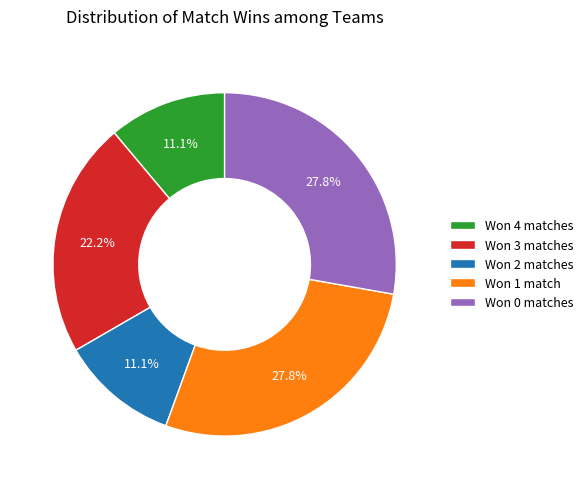

Combined, what portion of the pie is Won 1 match and Won 0 matches?

55.6%